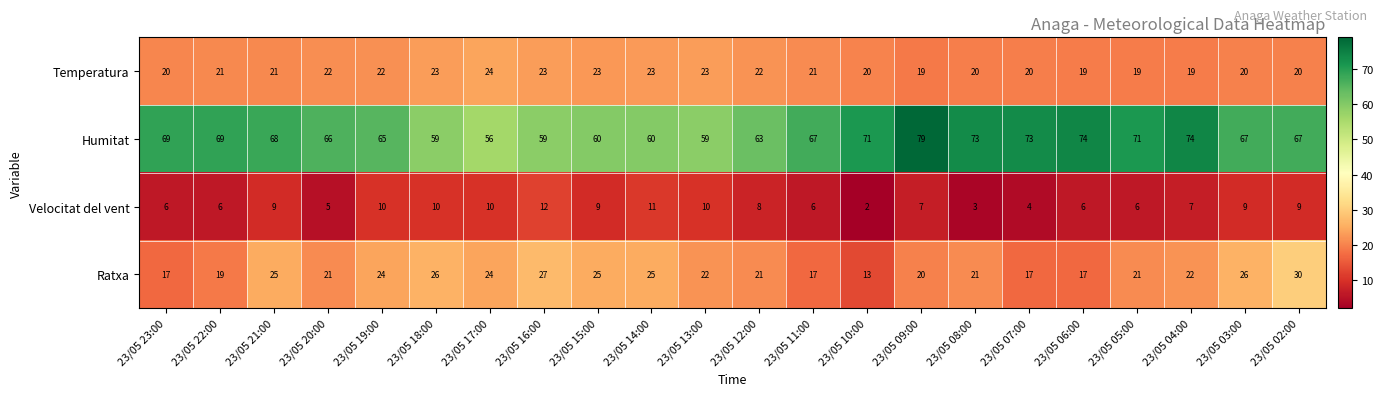

Between 23/05 15:00 and 23/05 11:00, which series saw the biggest shift?

Ratxa